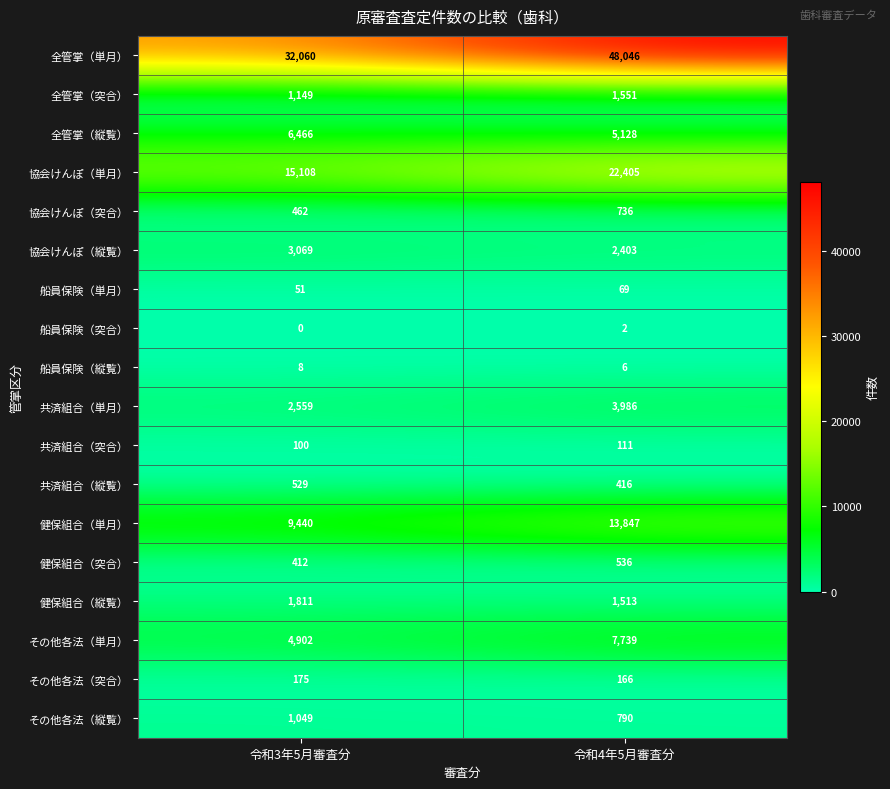

What is the total value across all series at 令和4年5月審査分?

109450